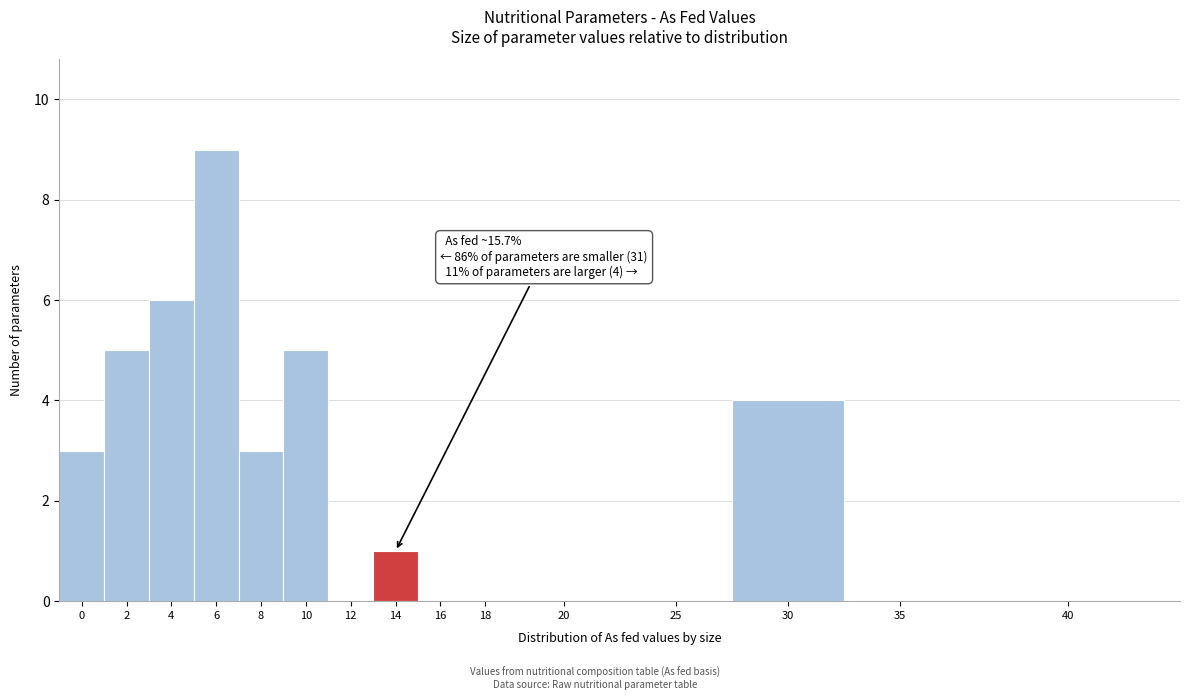

Reading left to right, list all the values displayed in this chart.

0=3	2=5	4=6	6=9	8=3	10=5	12=0	14=1	16=0	18=0	20=0	25=0	30=4	35=0	40=0